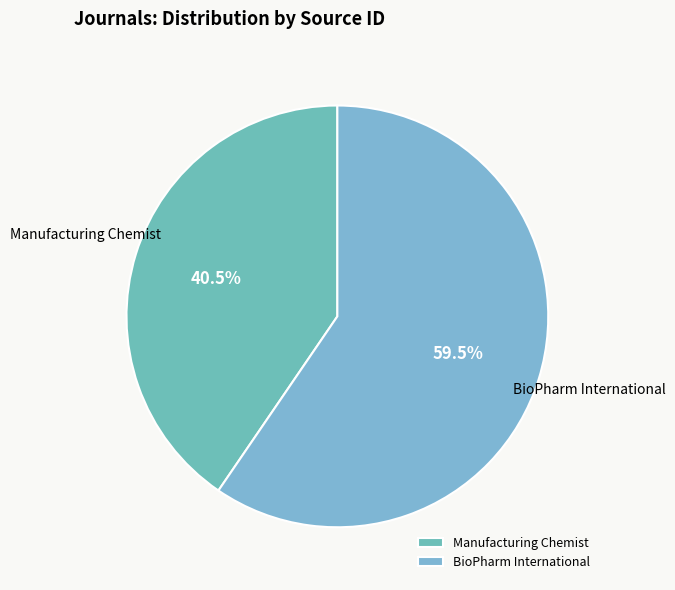

How much of the chart is everything except BioPharm International?

40.5%